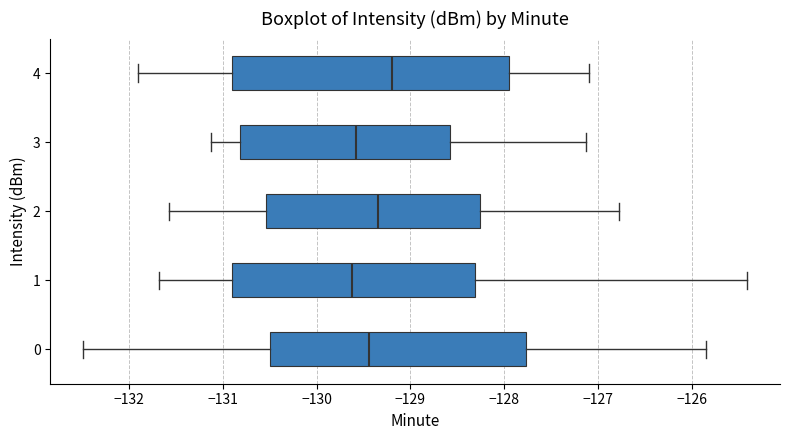

Which box has the furthest to the right median line?

4